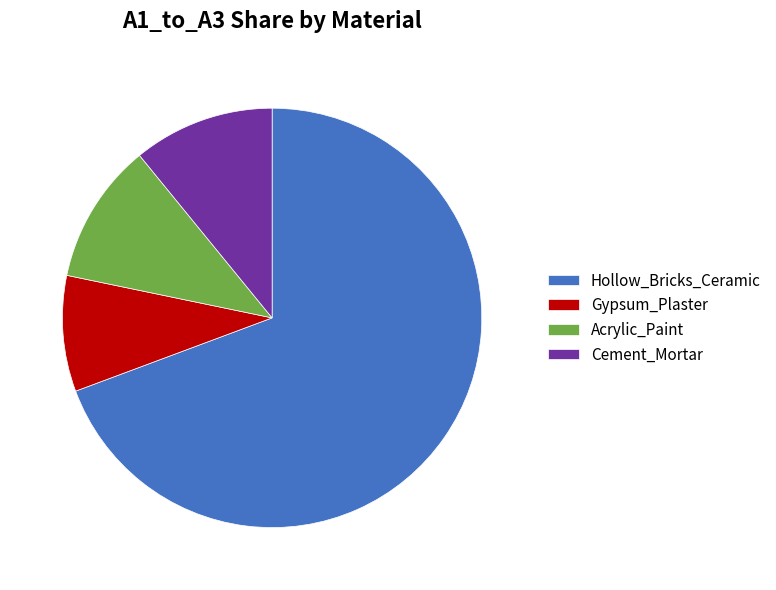

Do Acrylic_Paint and Hollow_Bricks_Ceramic together represent more than half of the pie?

Yes